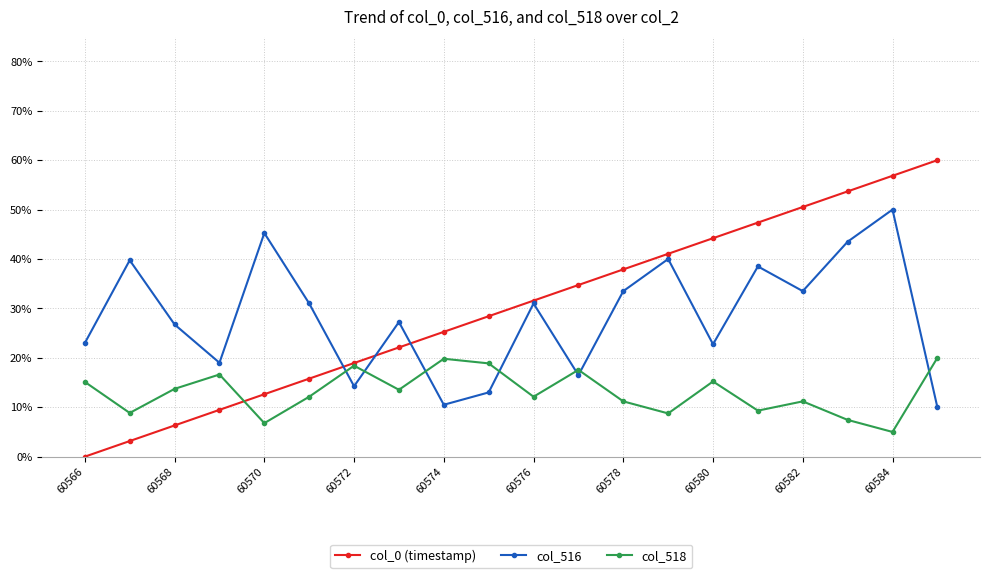

What is the difference between the second highest and second lowest values in the col_0 (timestamp) series?

0.5